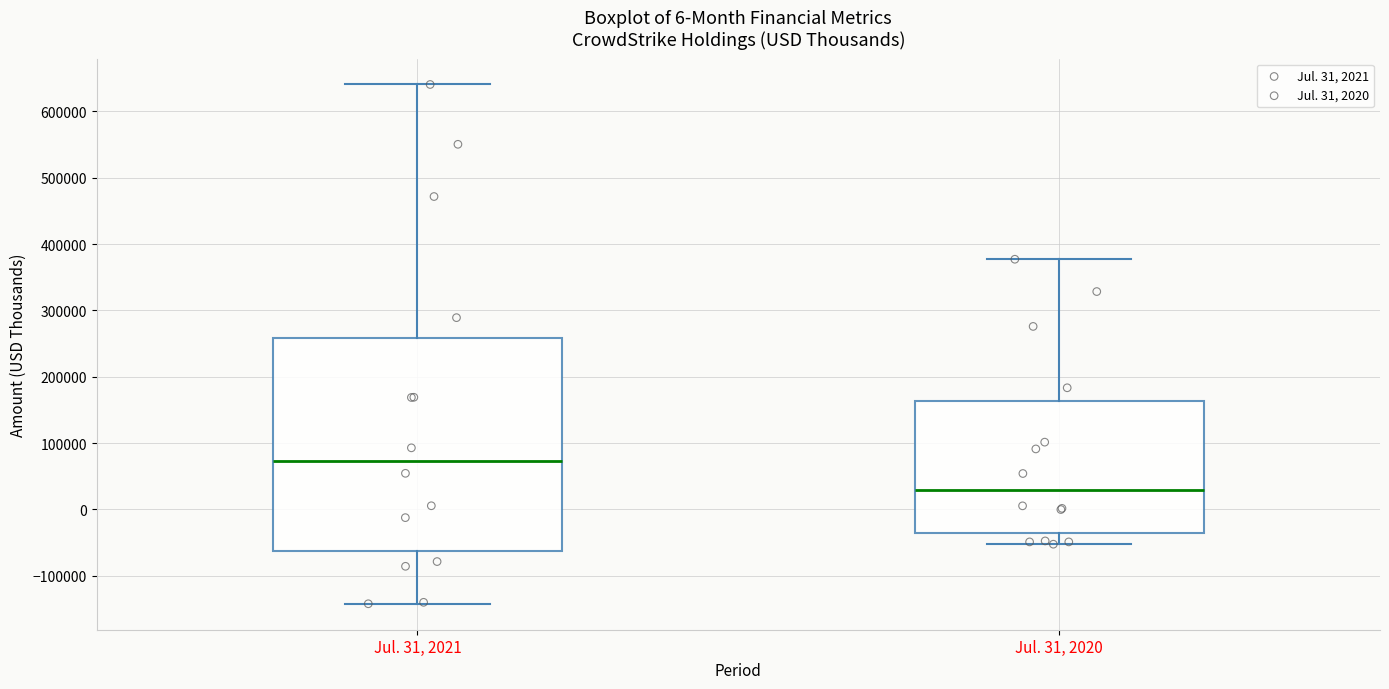

Reading left to right, read every box against the y-axis: the position of its median line, the range the box covers, and the ends of its whiskers. The values are not printed on the chart, so give them approximately, as read against the axis.

Jul. 31, 2021: median 70000, box -60000 to 260000, whiskers -140000 to 640000
Jul. 31, 2020: median 30000, box -40000 to 160000, whiskers -50000 to 380000